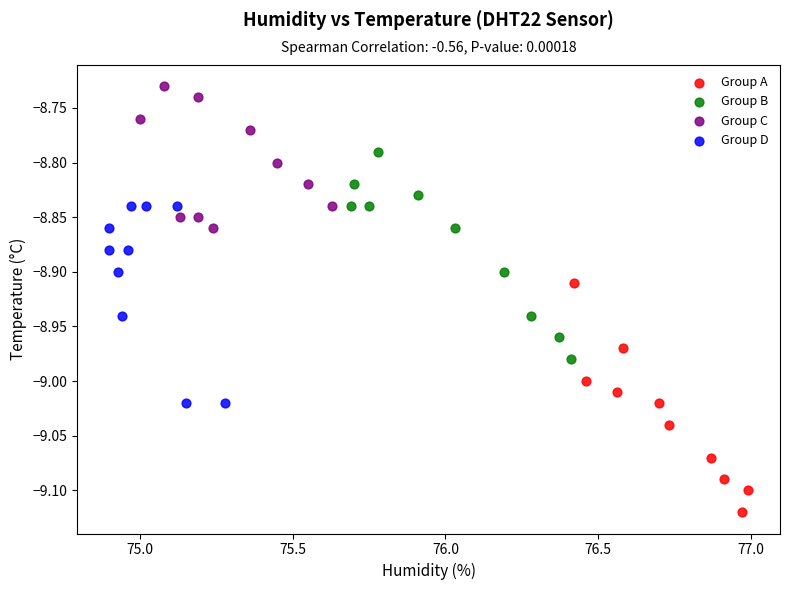

Which series reaches the maximum Y coordinate?

Group C